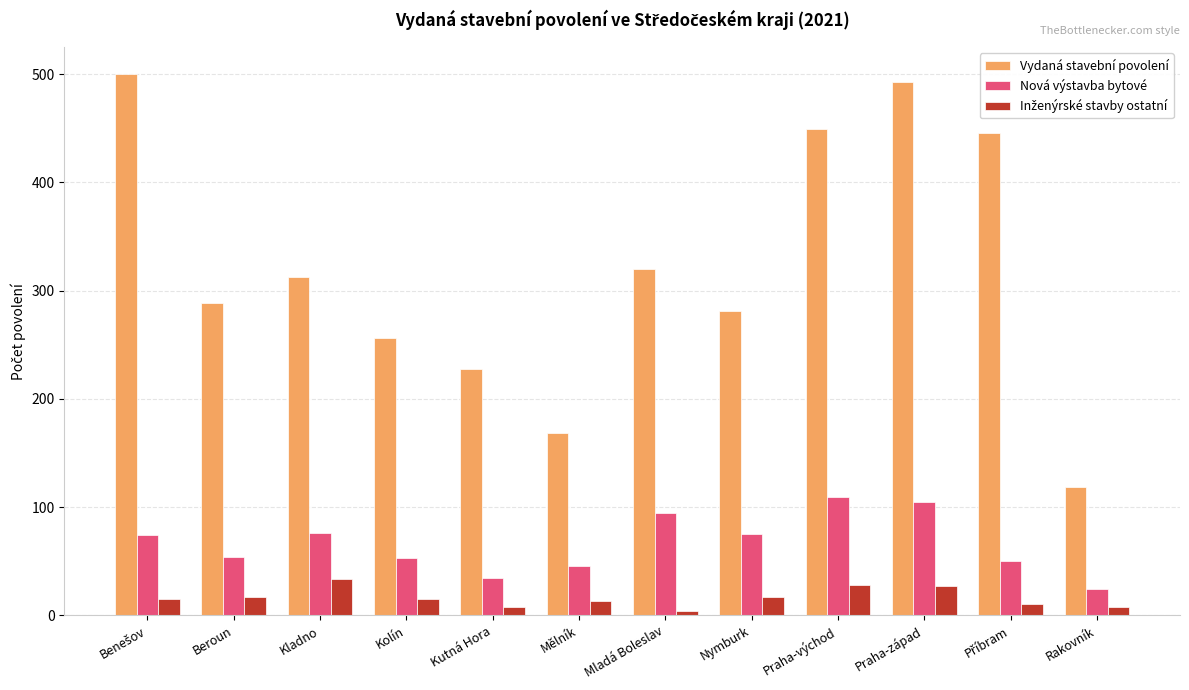

Read the Nová výstavba bytové value at Praha-východ.

109